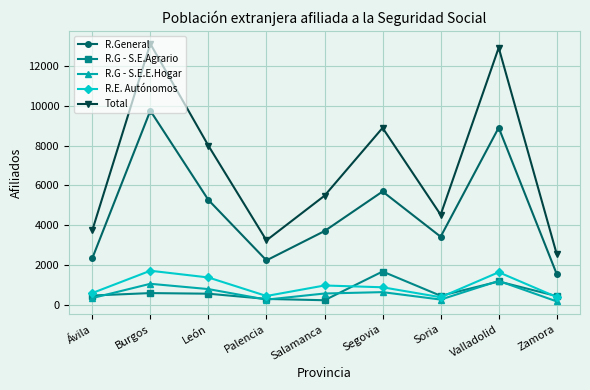

What is the difference between the second highest and second lowest values in the R.G - S.E.E.Hogar series?

795